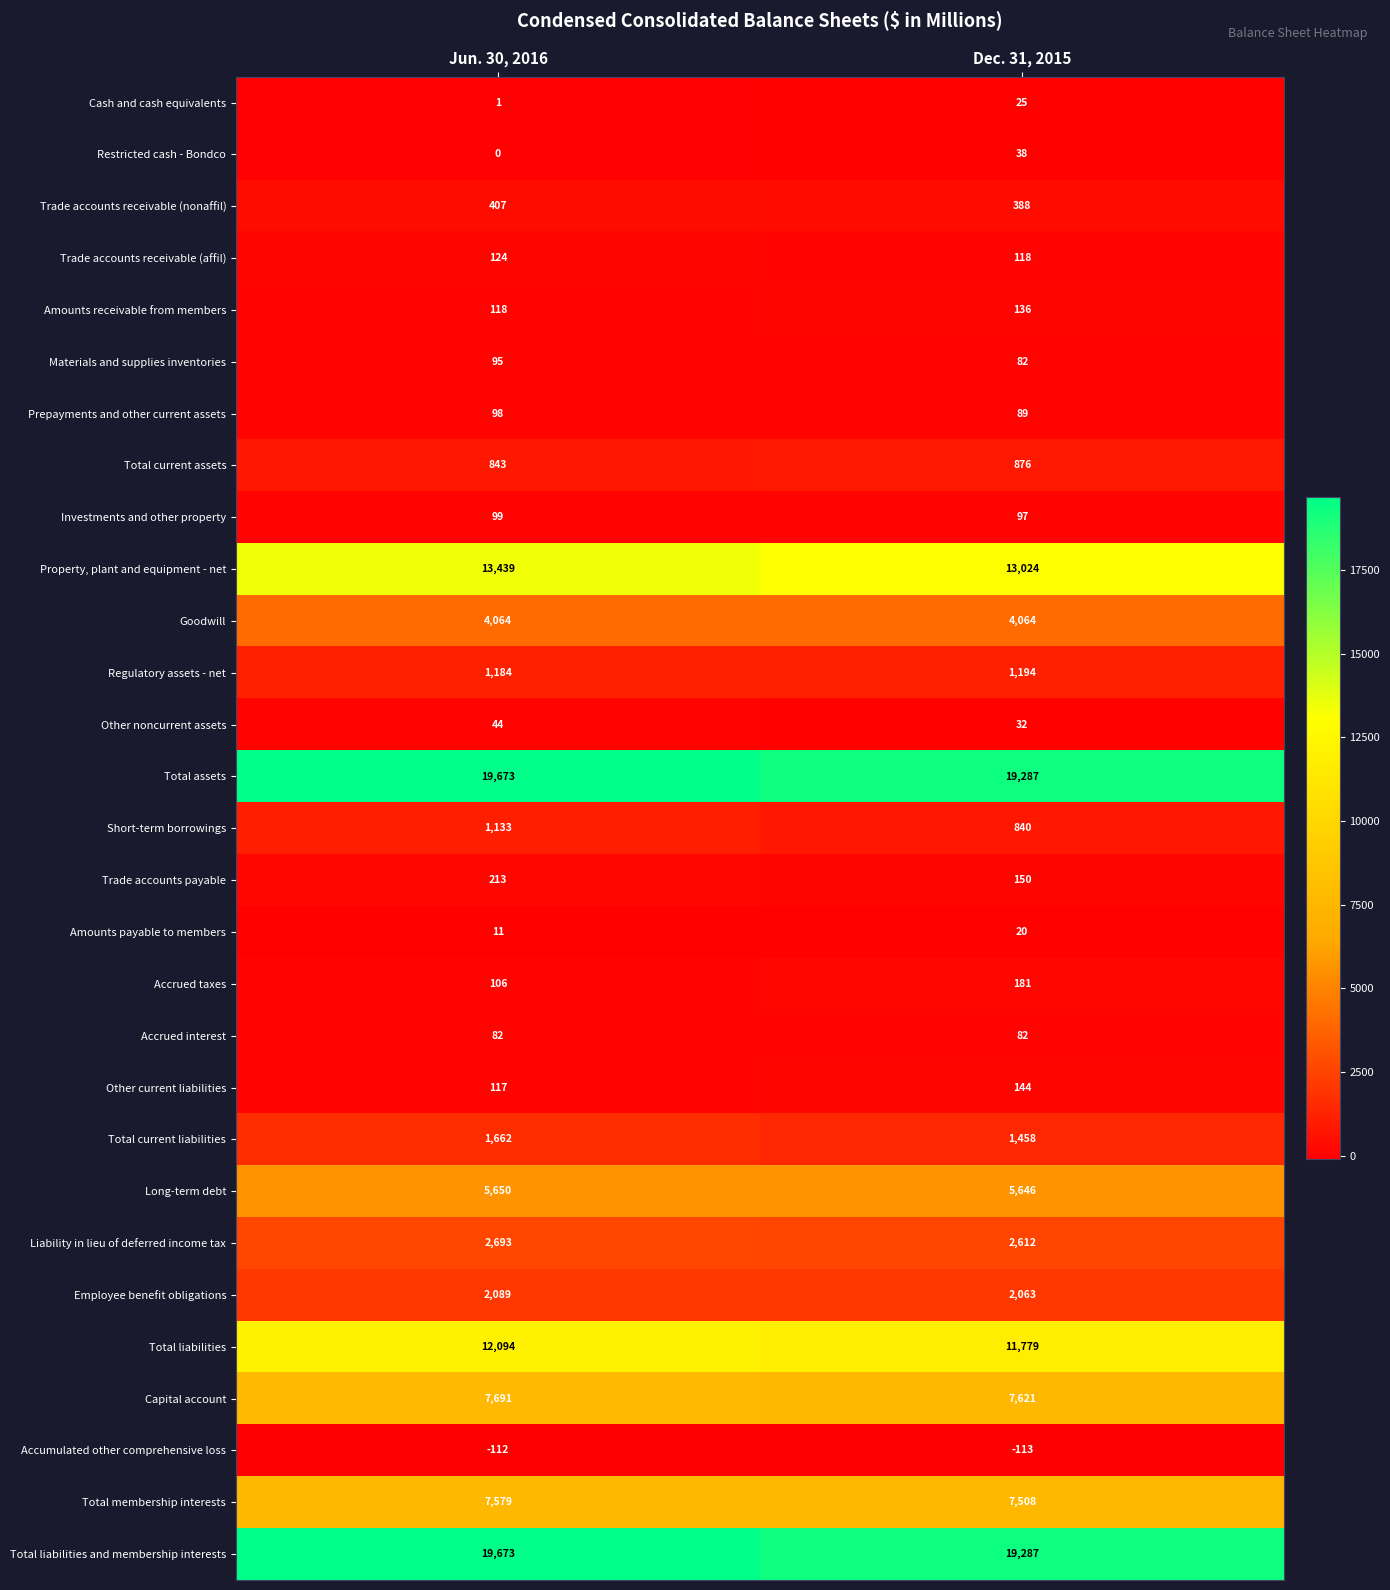

Is it true that Long-term debt equals 5646 at Dec. 31, 2015?

True